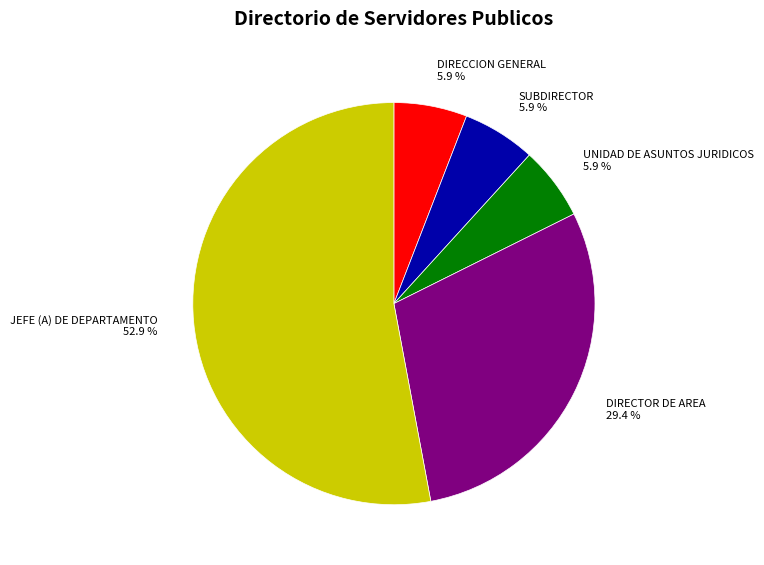

Is the sum of SUBDIRECTOR and DIRECTOR DE AREA greater than half?

No